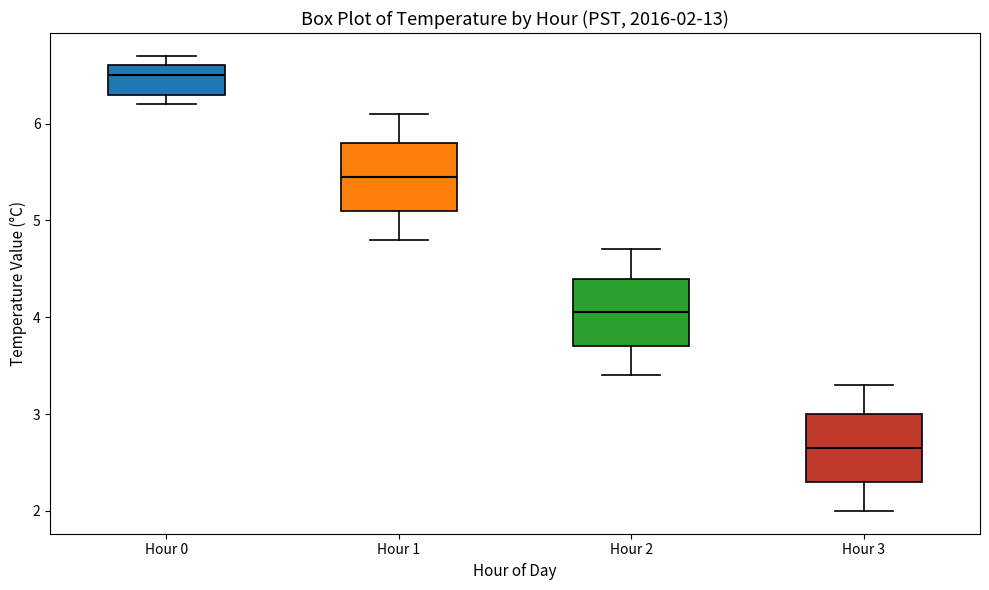

Which box has the highest median line?

Hour 0